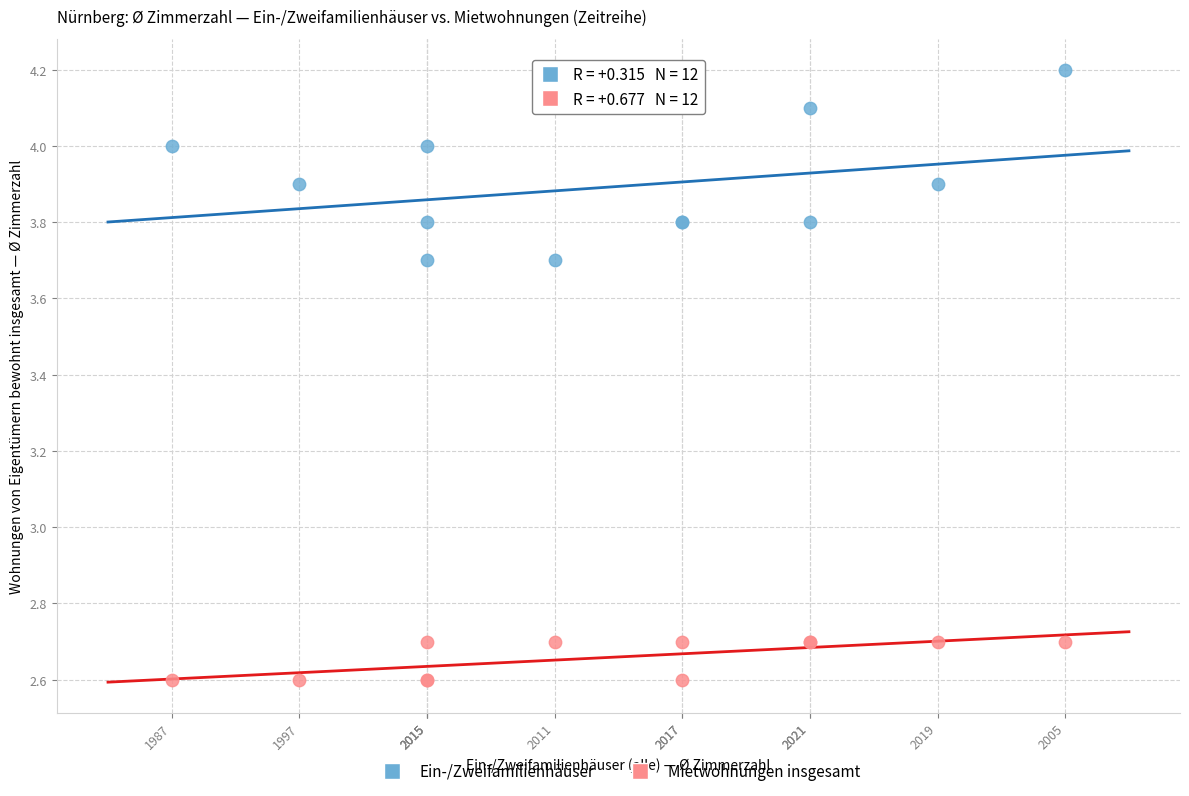

Which series has the widest spread of Y values?

Ein-/Zweifamilienhäuser